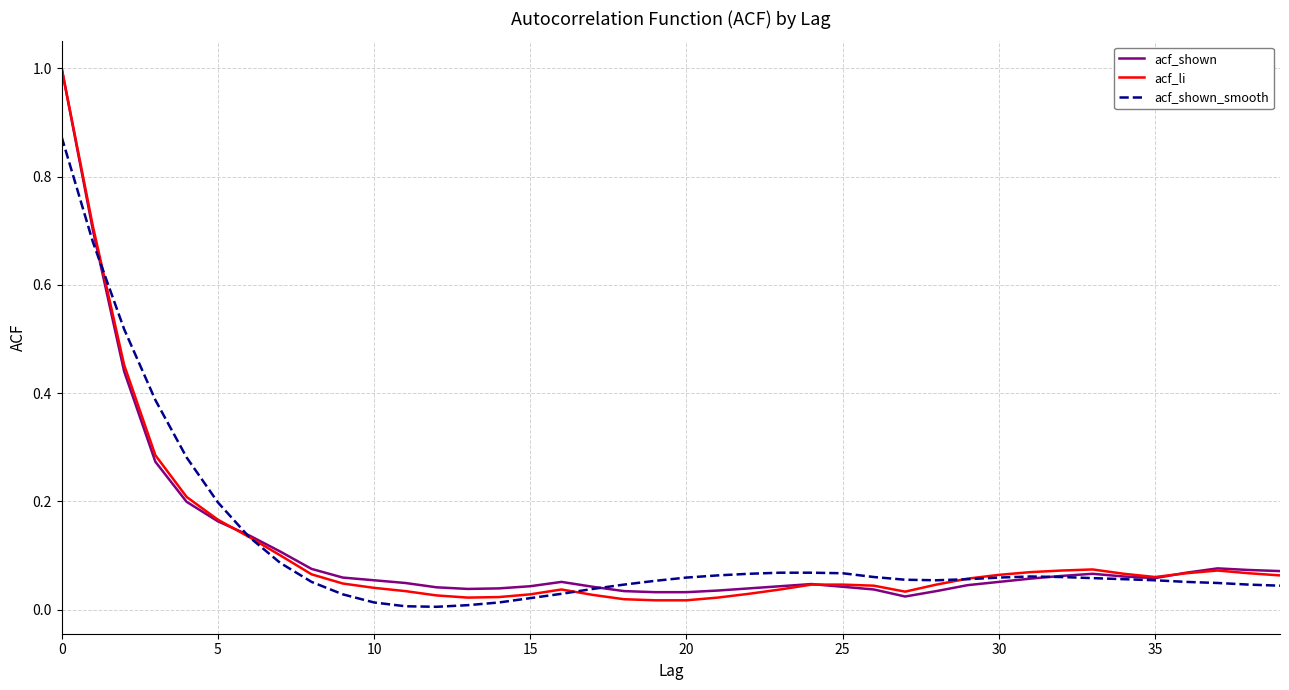

What is the maximum value for acf_li?

1.0